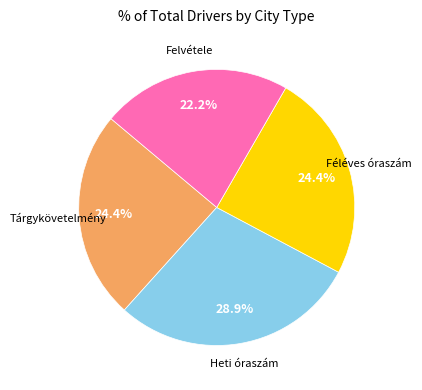

Is there any slice that represents more than half of the pie?

No